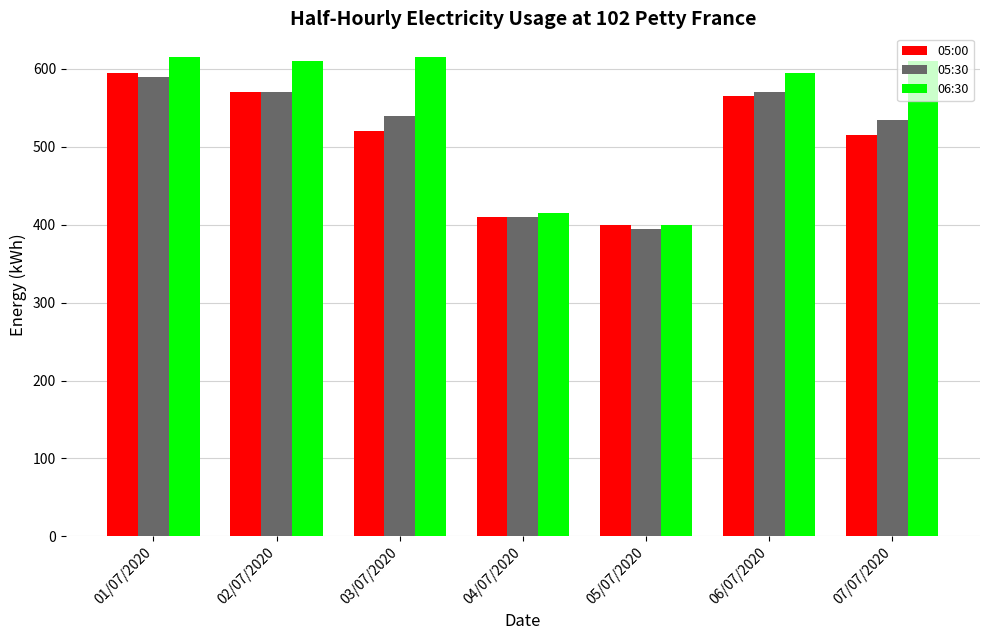

At how many categories does at least one series exceed 536?

5